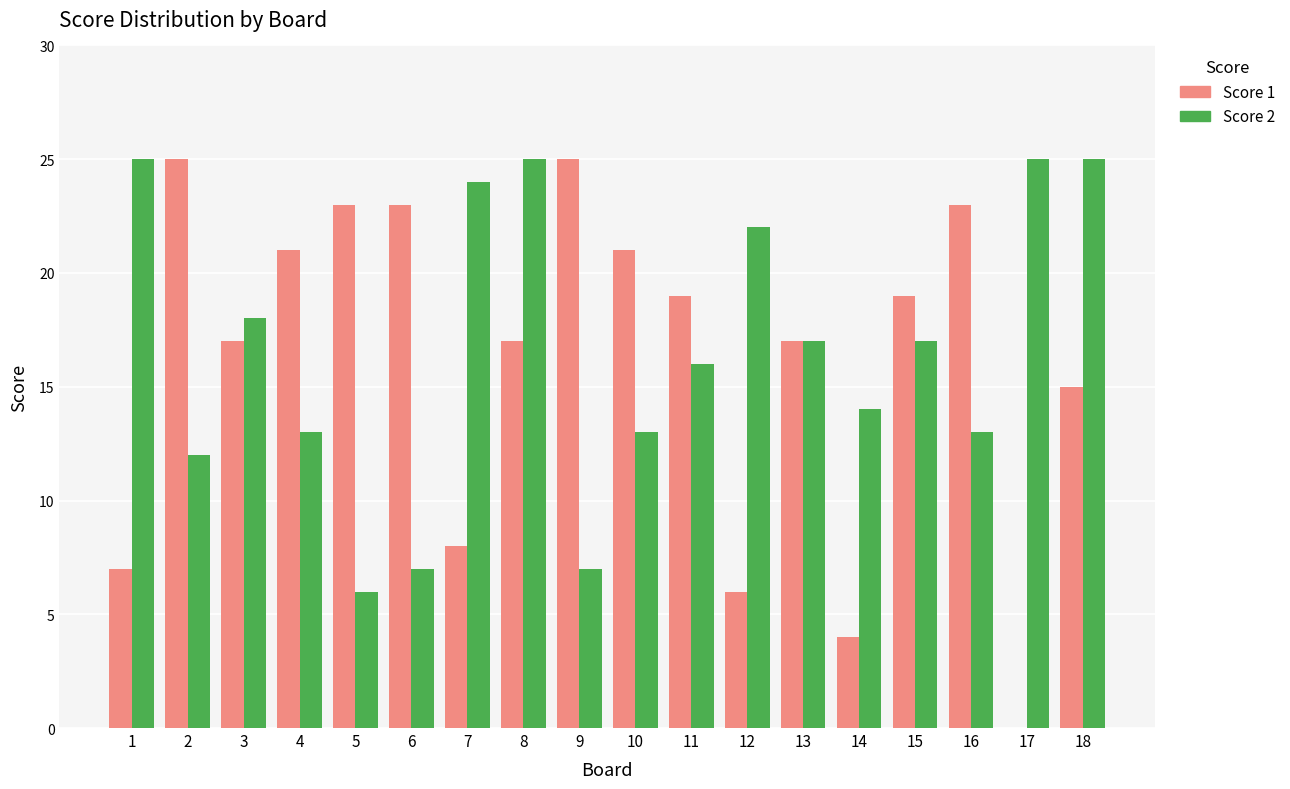

Is it true that Score 2 equals 22 at 11?

False